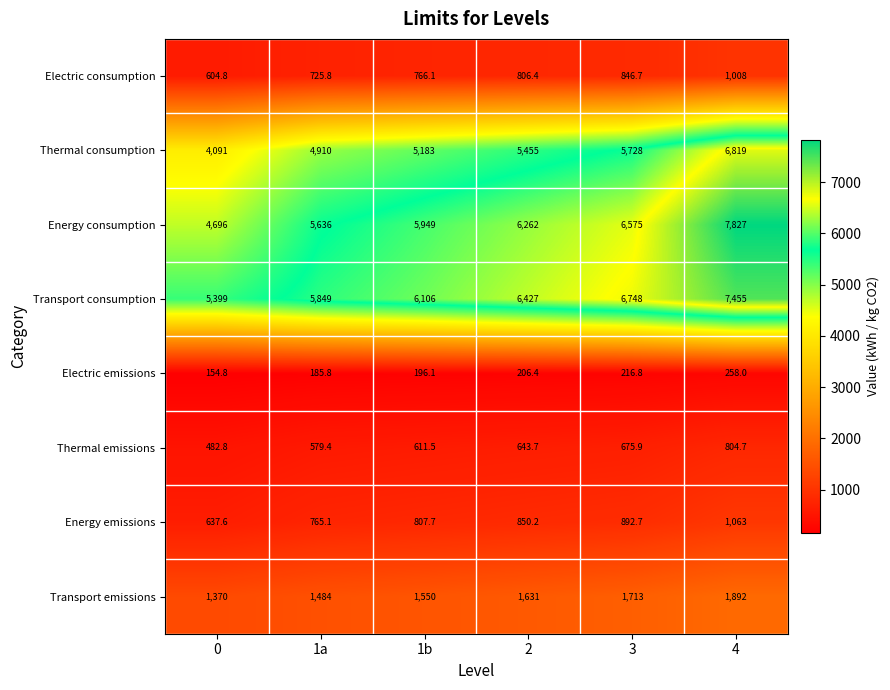

What is the difference between the Thermal consumption values at 4 and 0?

2728.0